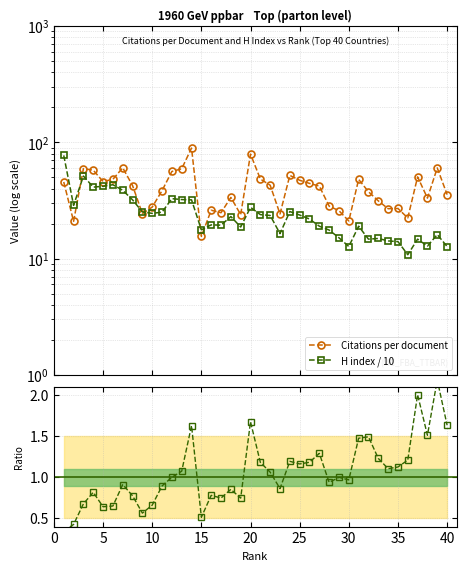

True or false: Ratio (cpd / H idx×10) and H index / 10 cross at least once.

False